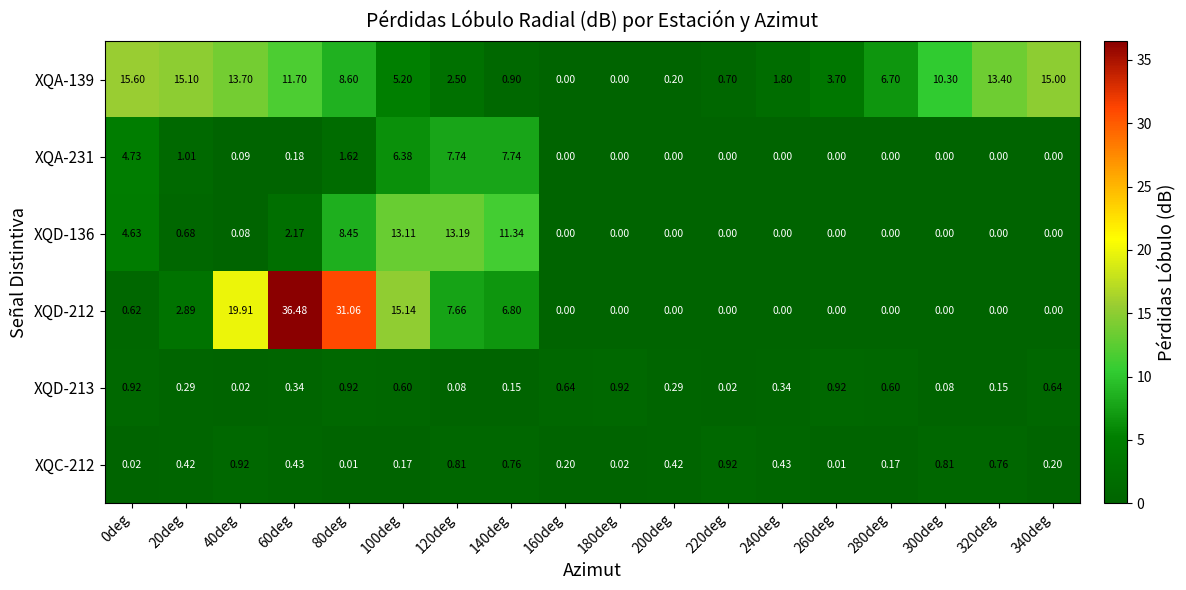

How many data points in XQD-136 are above 0?

8